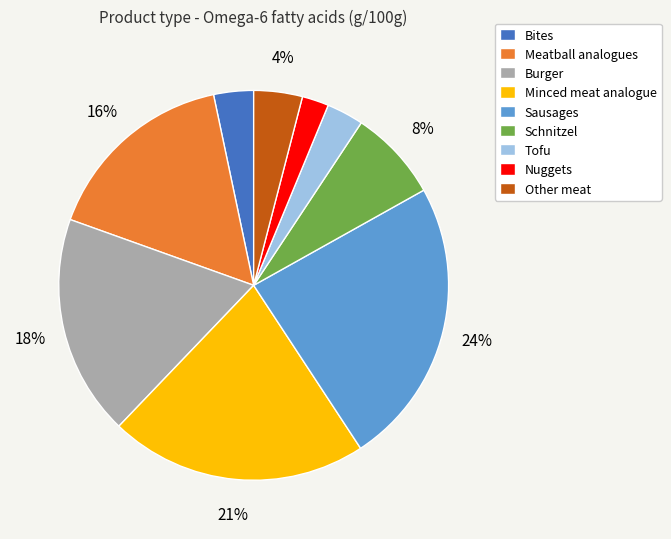

To the nearest percent, what percentage of the pie is Tofu?

3%